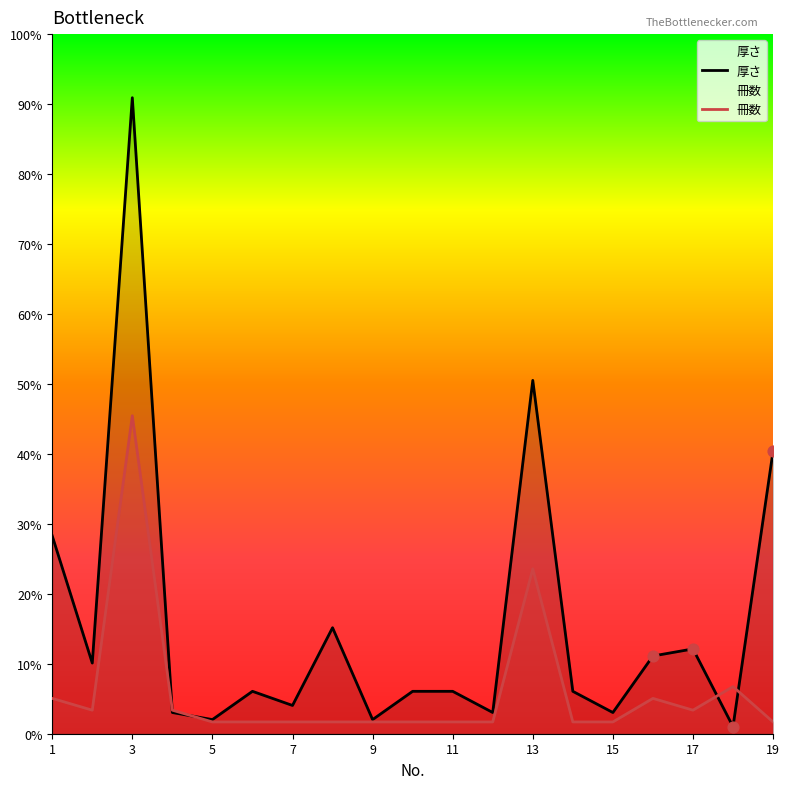

Which series has the widest spread of Y values?

厚さ